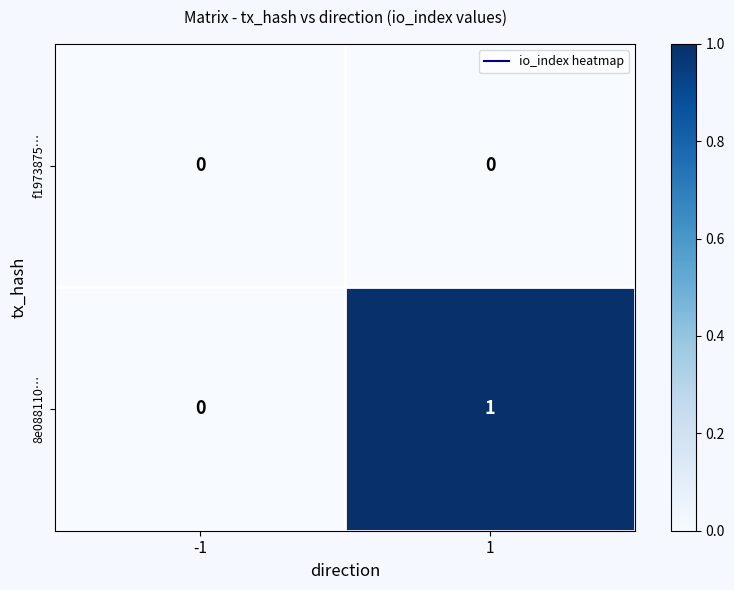

Which series has the largest total across all categories?

8e088110…